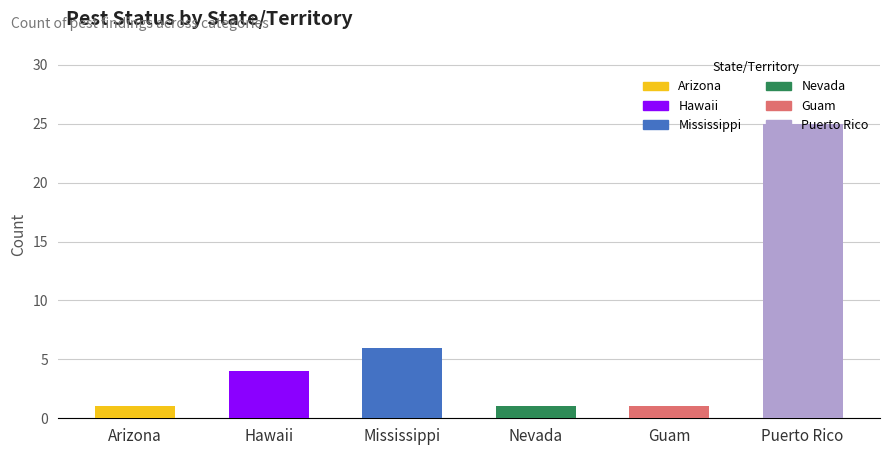

What is the ratio of the value at Guam to the value at Mississippi?

0.2